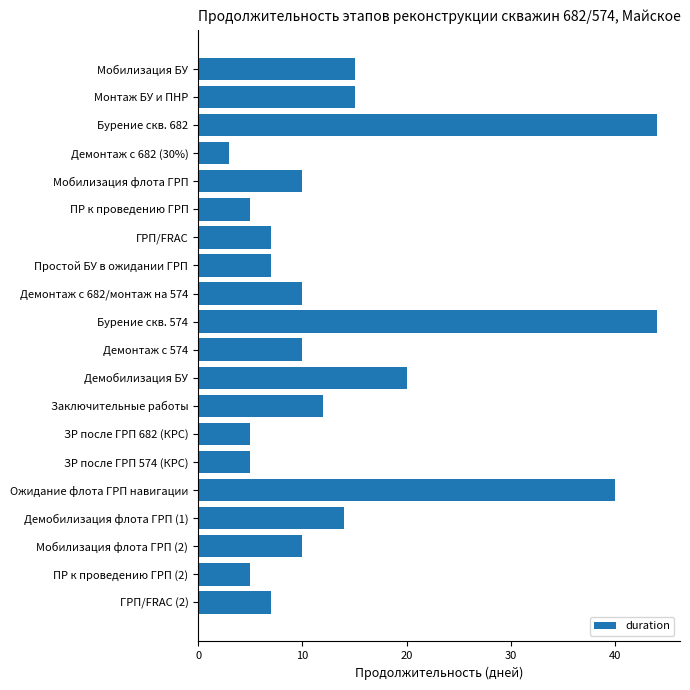

What is the average value?

14